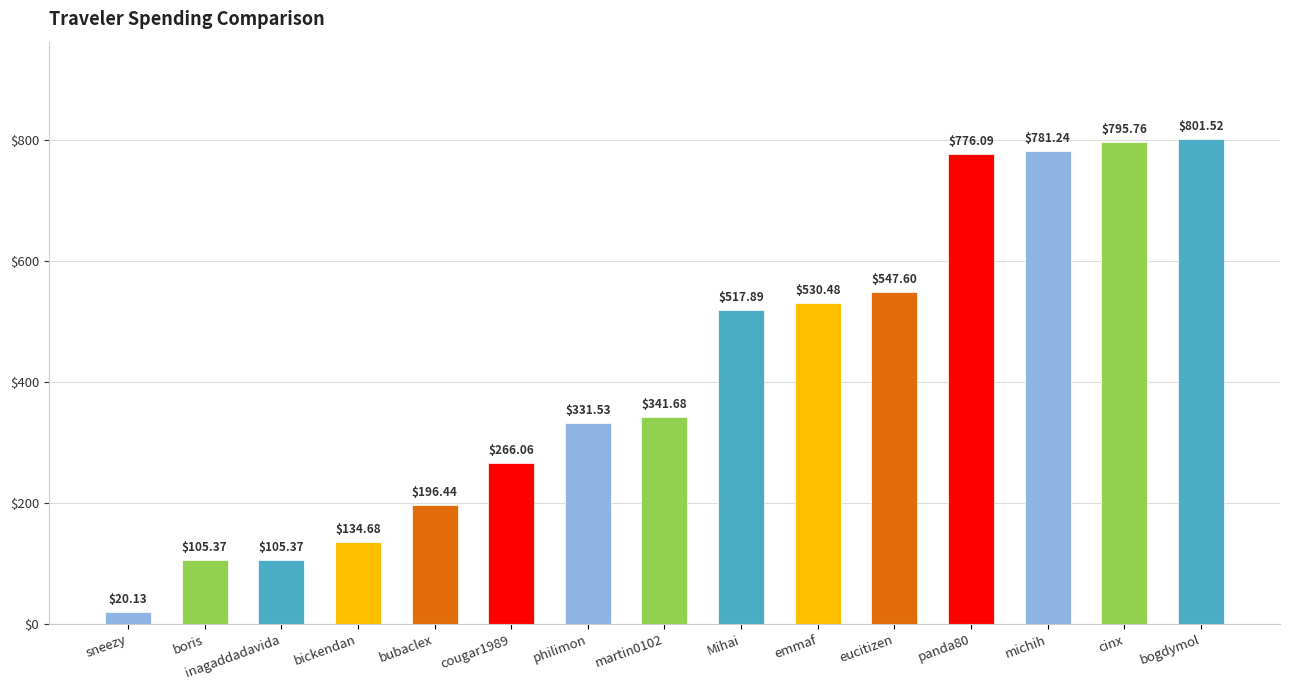

Reading left to right, list all the values displayed in this chart.

sneezy=20.1	boris=105.4	inagaddadavida=105.4	bickendan=134.7	bubaclex=196.4	cougar1989=266.1	philimon=331.5	martin0102=341.7	Mihai=517.9	emmaf=530.5	eucitizen=547.6	panda80=776.1	michih=781.2	cinx=795.8	bogdymol=801.5